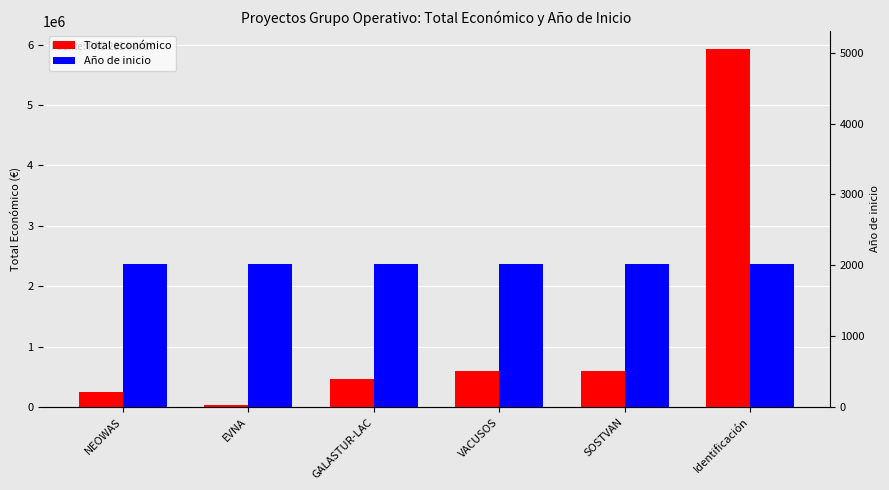

Which category has the lowest value across all series?

EVNA